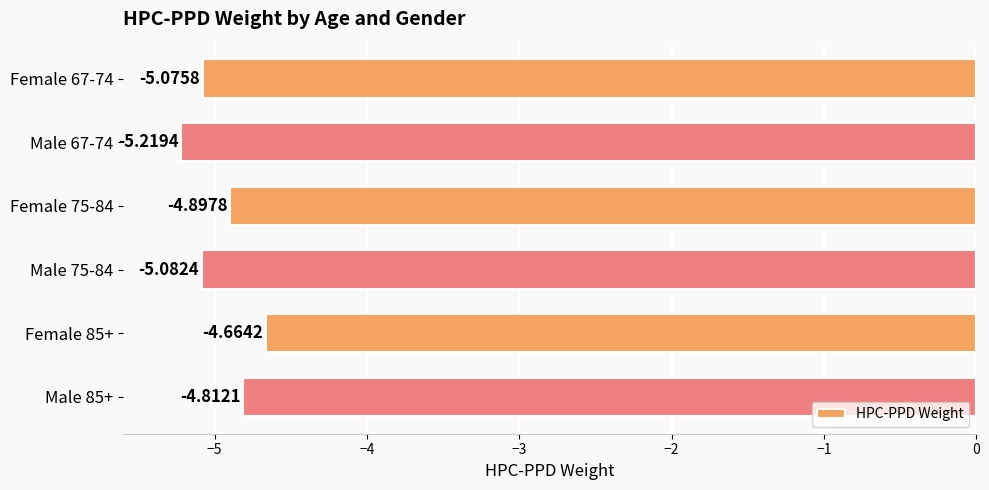

Which has a higher value, Female 85+ or Male 67-74?

Female 85+